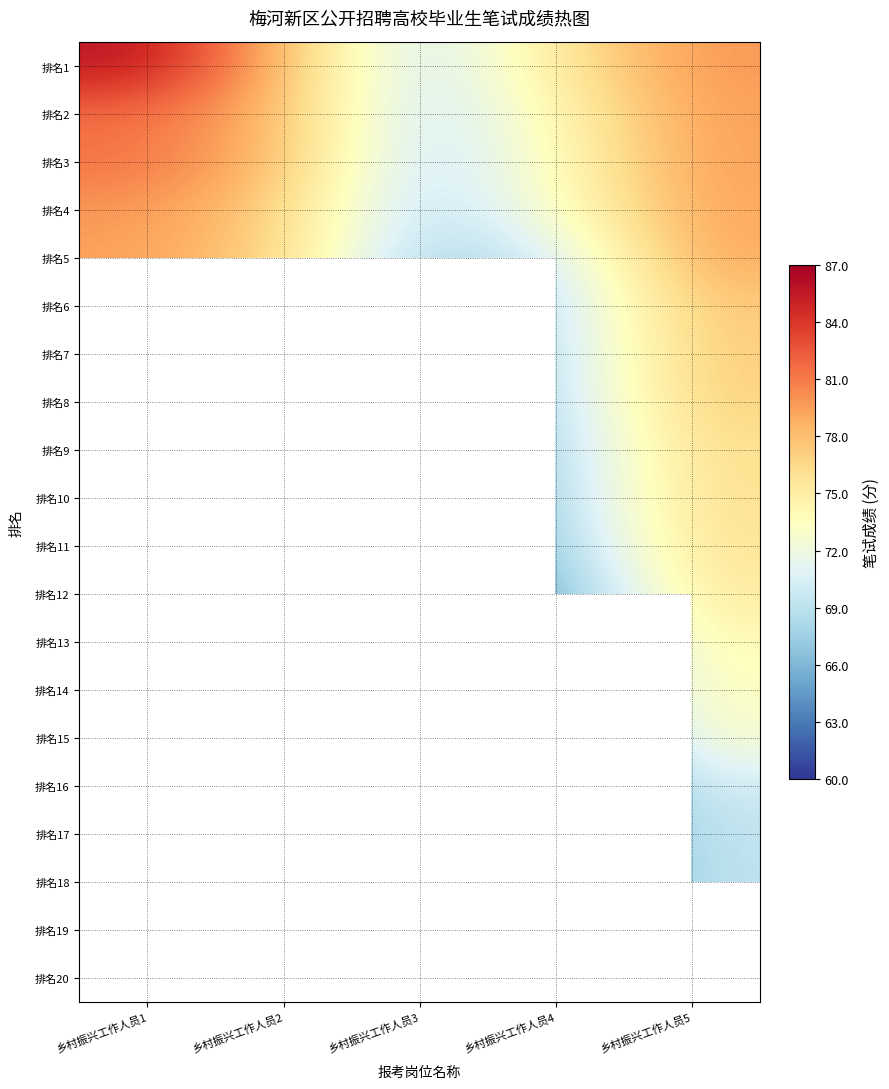

What is the minimum value for 排名1?

69.3